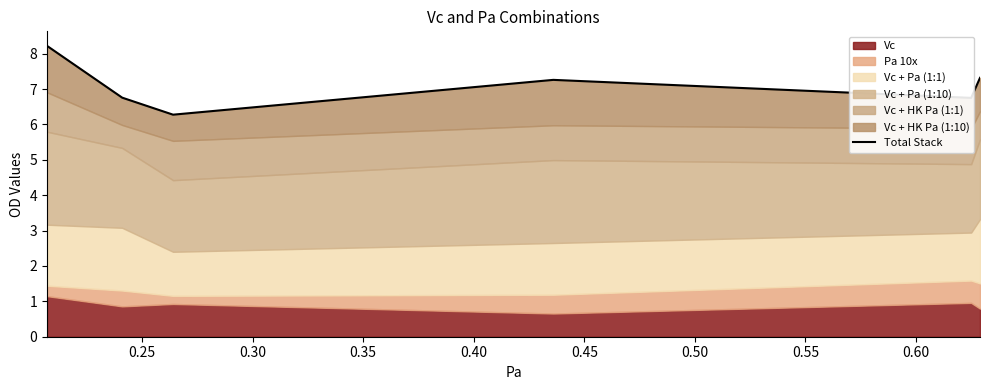

What is the difference between the values at 0.30 and 0.40?

0.5